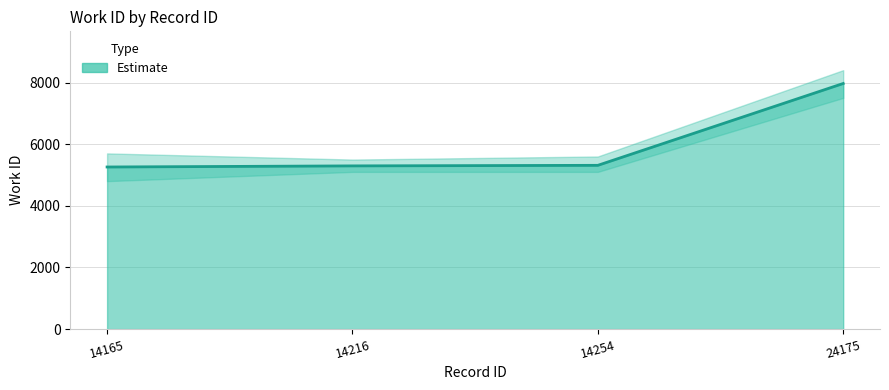

List the labels in order of value, smallest first.

14165, 14216, 14254, 24175